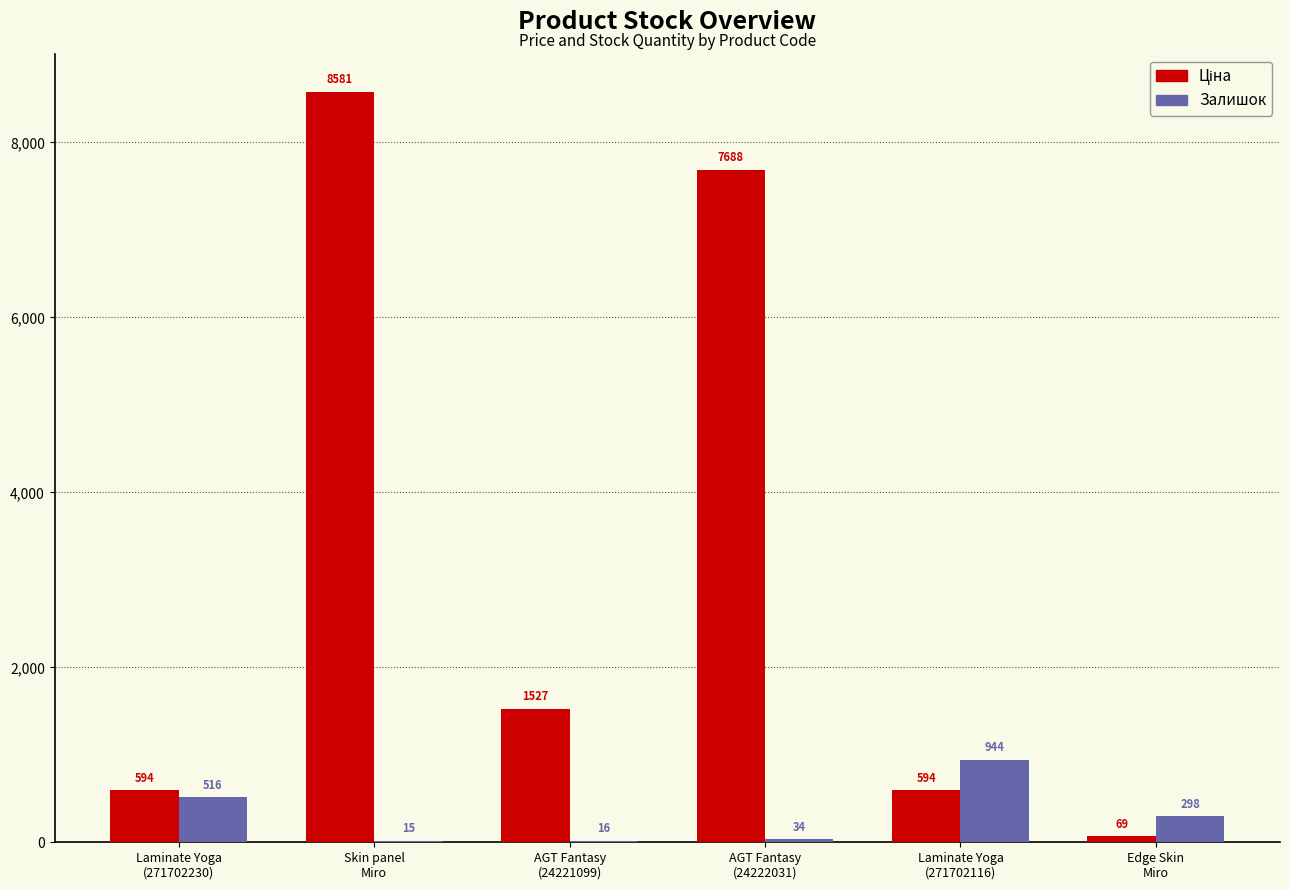

Are the bars grouped side by side (vs. stacked)?

Yes